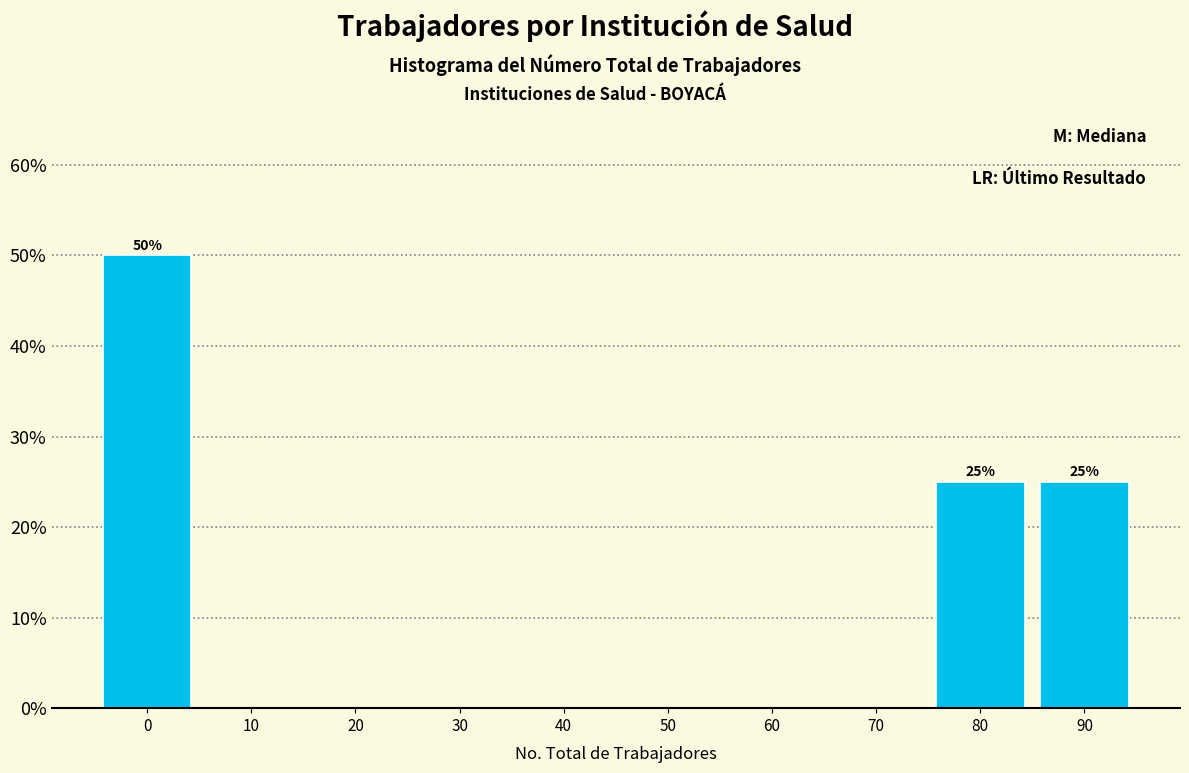

Reading right to left, transcribe all the data shown in this chart.

90=25	80=25	70=0	60=0	50=0	40=0	30=0	20=0	10=0	0=50